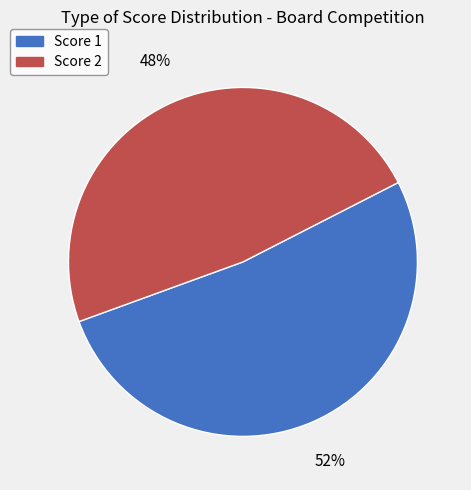

True or false: Score 1 accounts for 66% of the total.

False